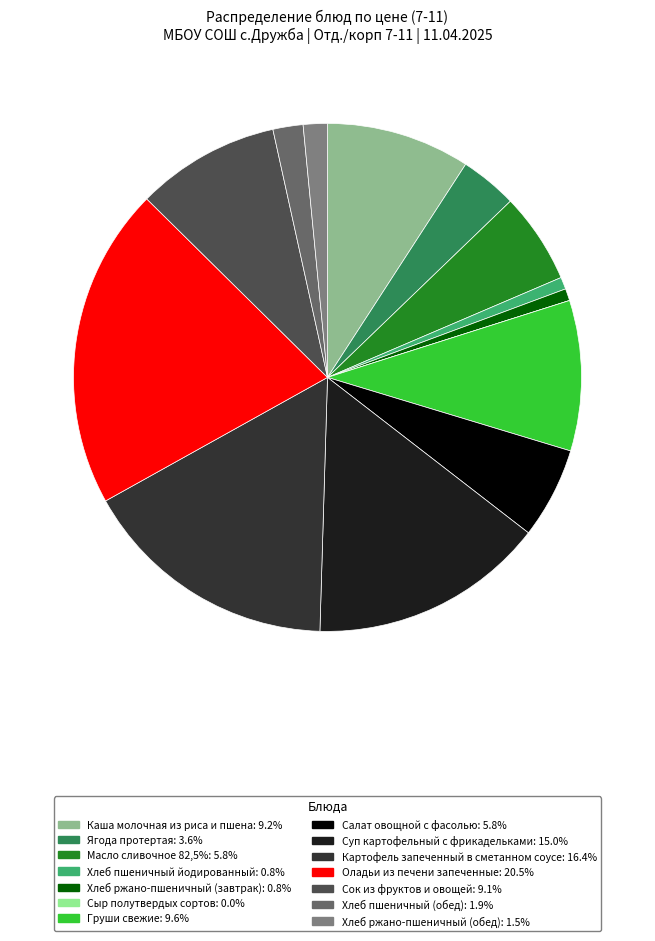

Is it true that Каша молочная из риса и пшена is 1% of the pie?

False